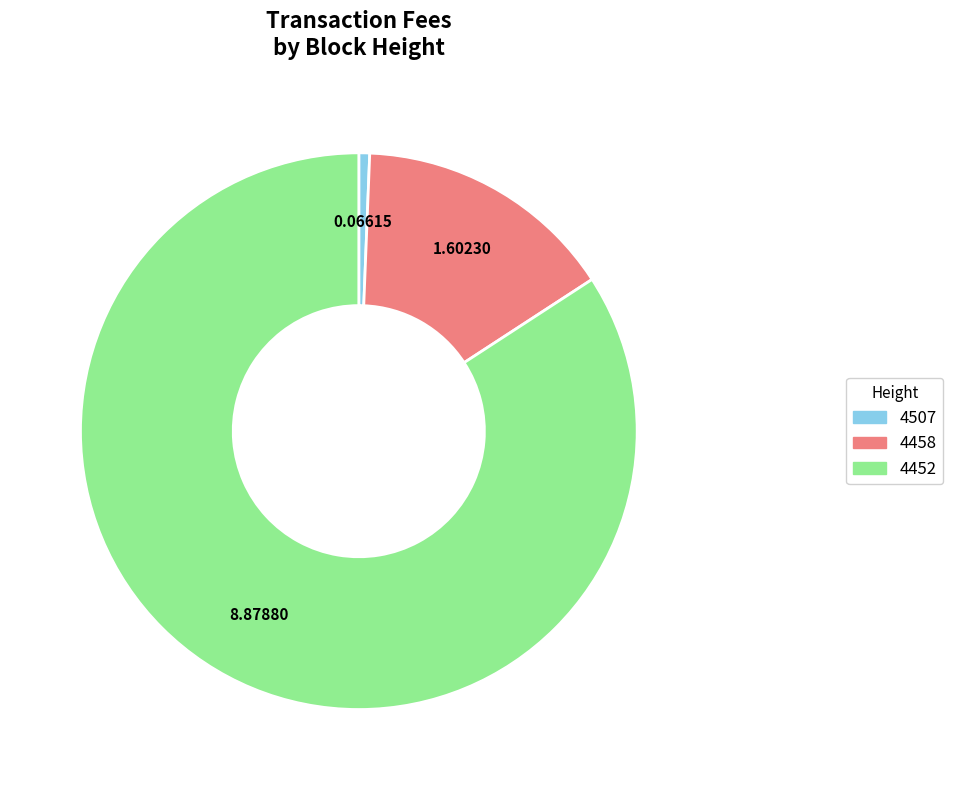

Is the sum of 4452 and 4507 greater than half?

Yes